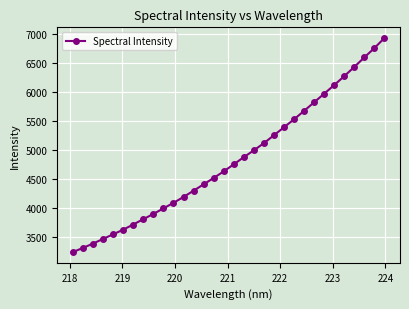

What is the value of the 4th point from the left?

3472.6